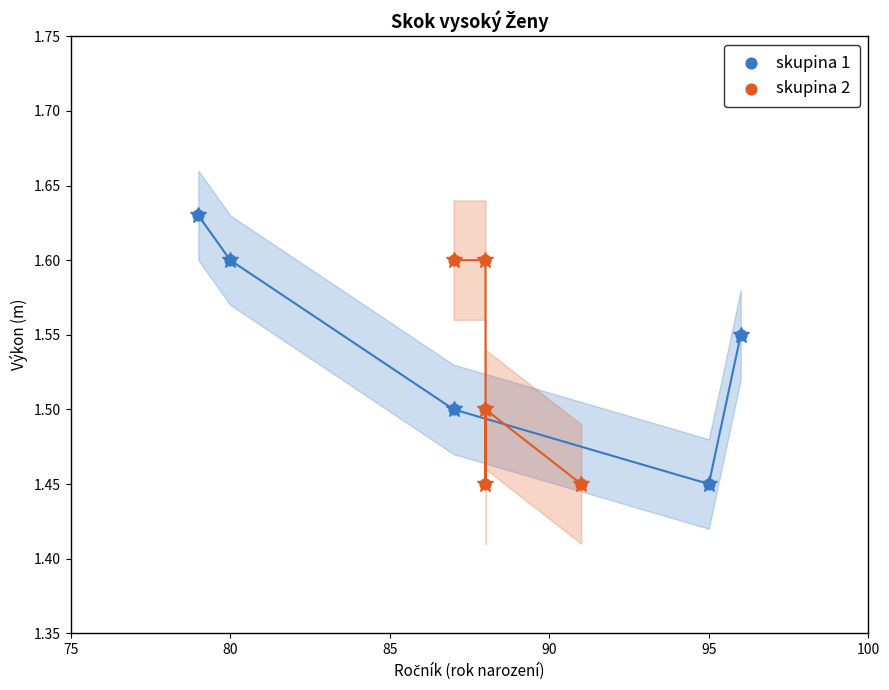

Which series has the largest Y range (max minus min)?

skupina 1